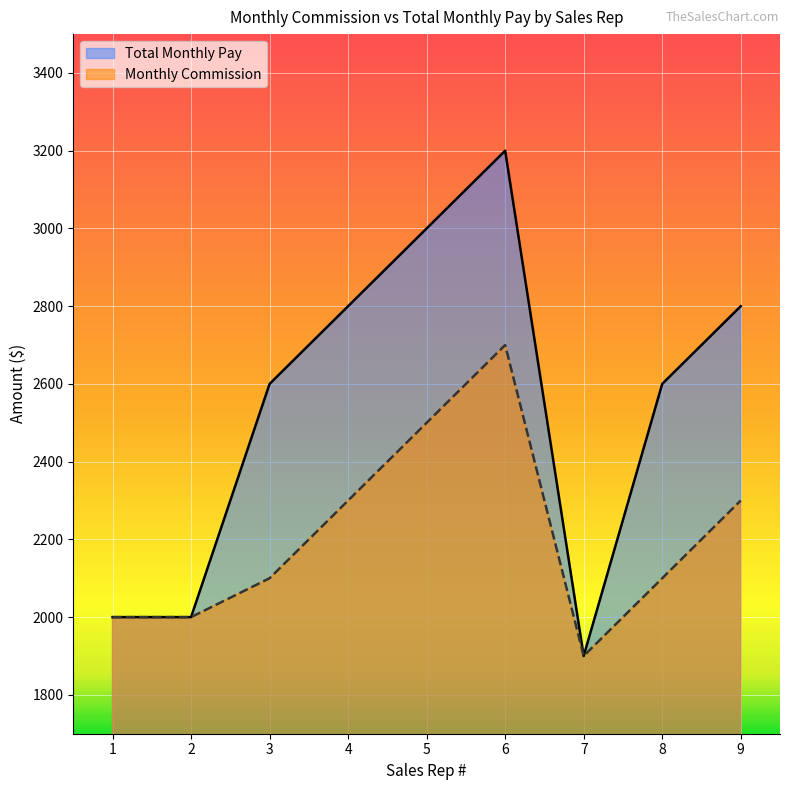

How many lines are shown in the chart?

2